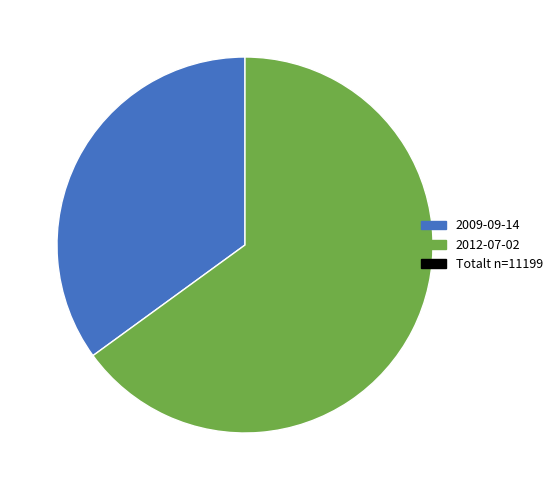

Does any single category account for the majority?

Yes